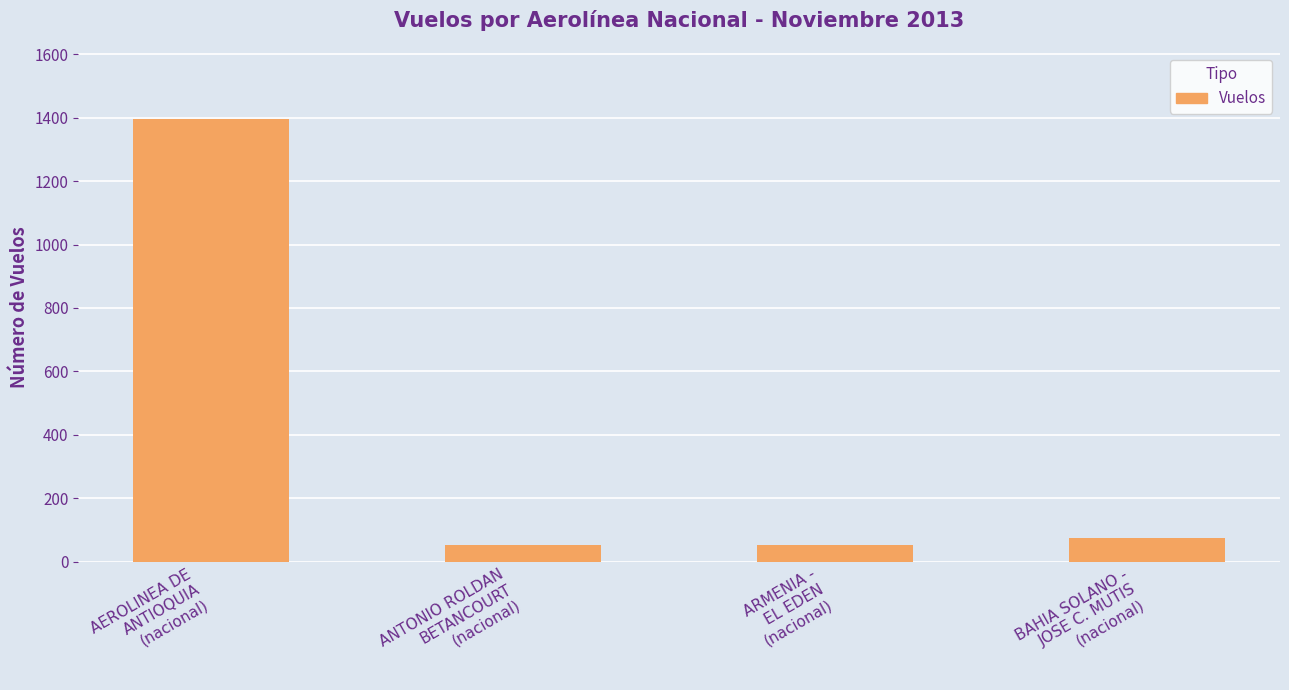

The chart shows a value of 74 at BAHIA SOLANO -
JOSE C. MUTIS
(nacional). True or false?

True